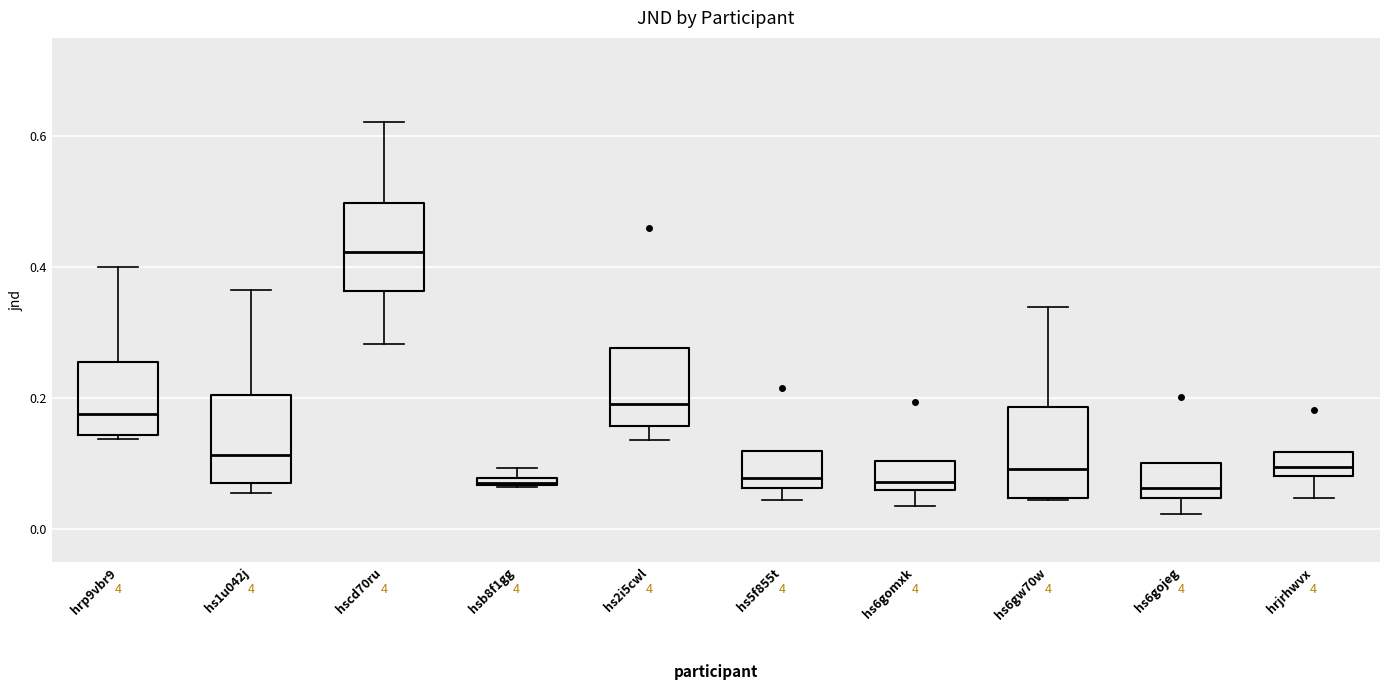

Where does the upper whisker of the box for hrp9vbr9 end on the y-axis? The values are not printed on the chart, so give them approximately, as read against the axis.

0.40